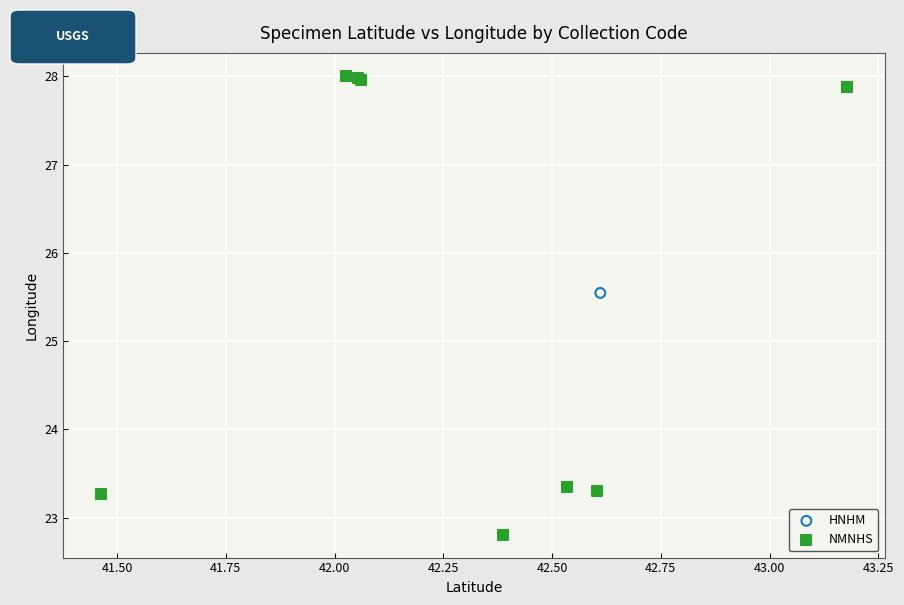

What are all the series names shown in the legend?

HNHM, NMNHS